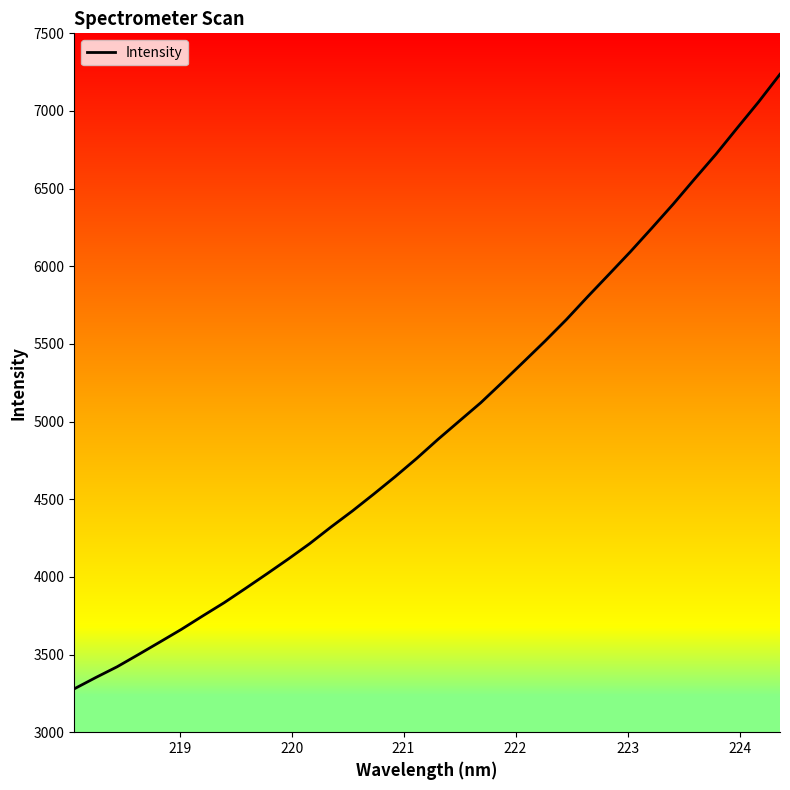

What is the difference between the maximum and minimum values?

3957.4